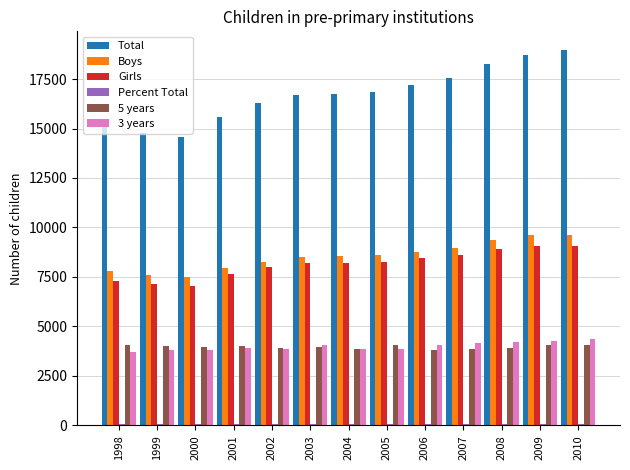

The Total series shows 24164 at 2002. True or false?

False